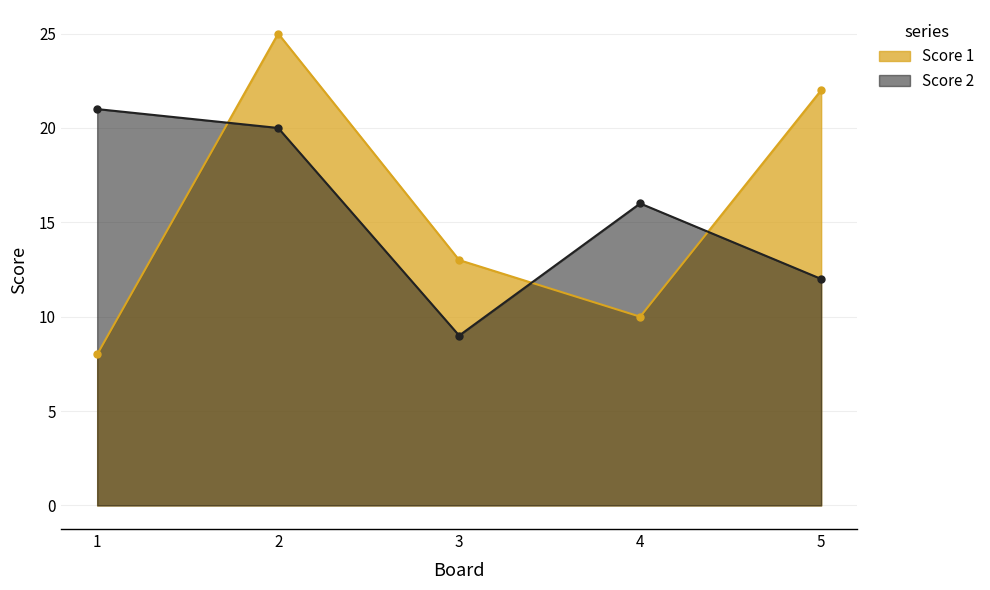

Is it true that Score 1 equals 25 at 2?

True